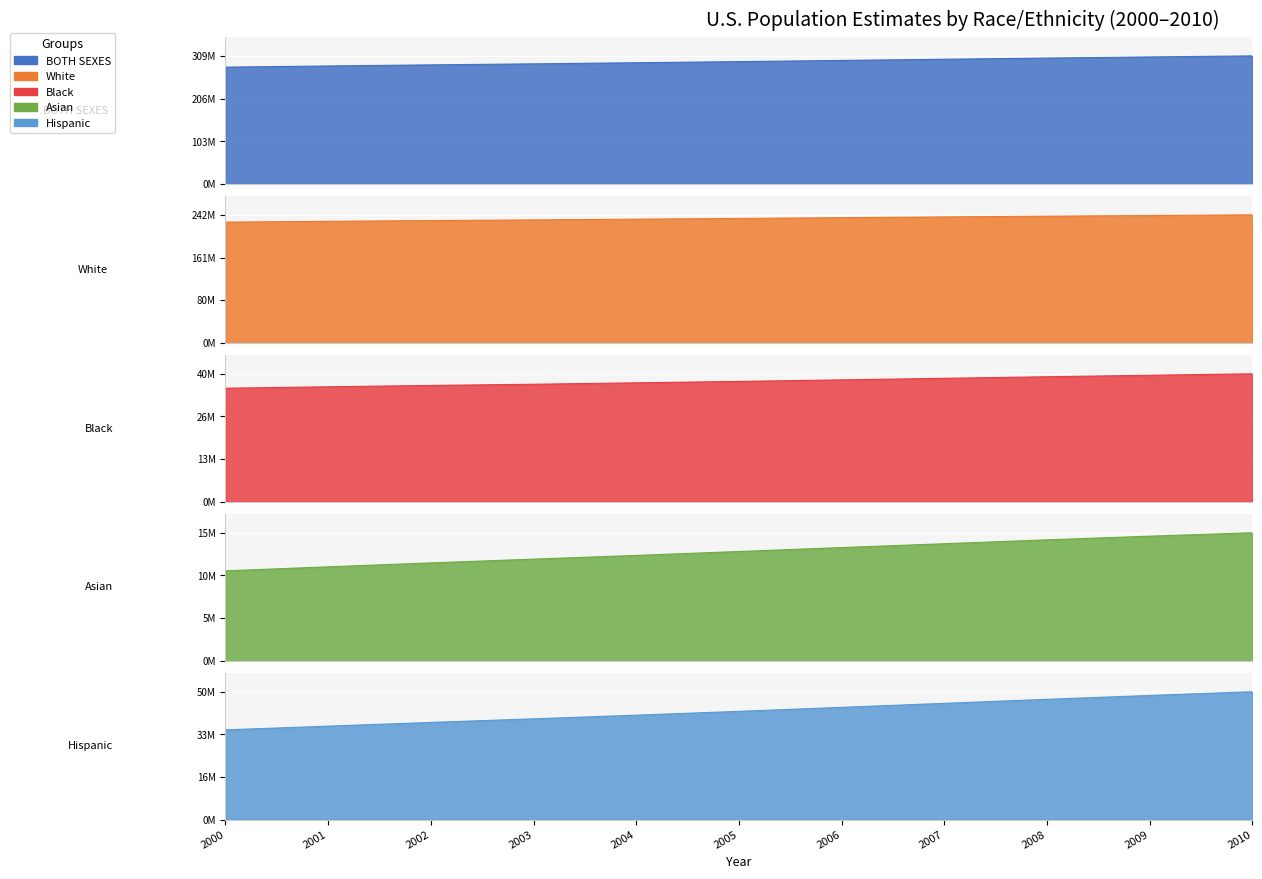

Which series has the widest spread of values?

BOTH SEXES